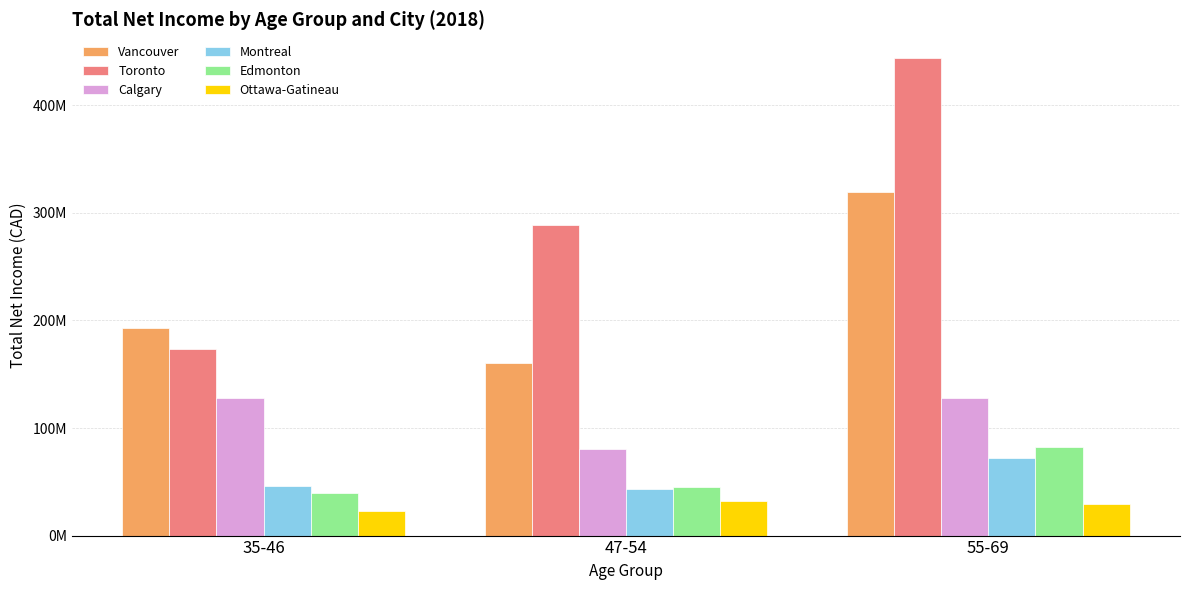

What is the value of the Vancouver bar at the 3rd from the left?

319770000